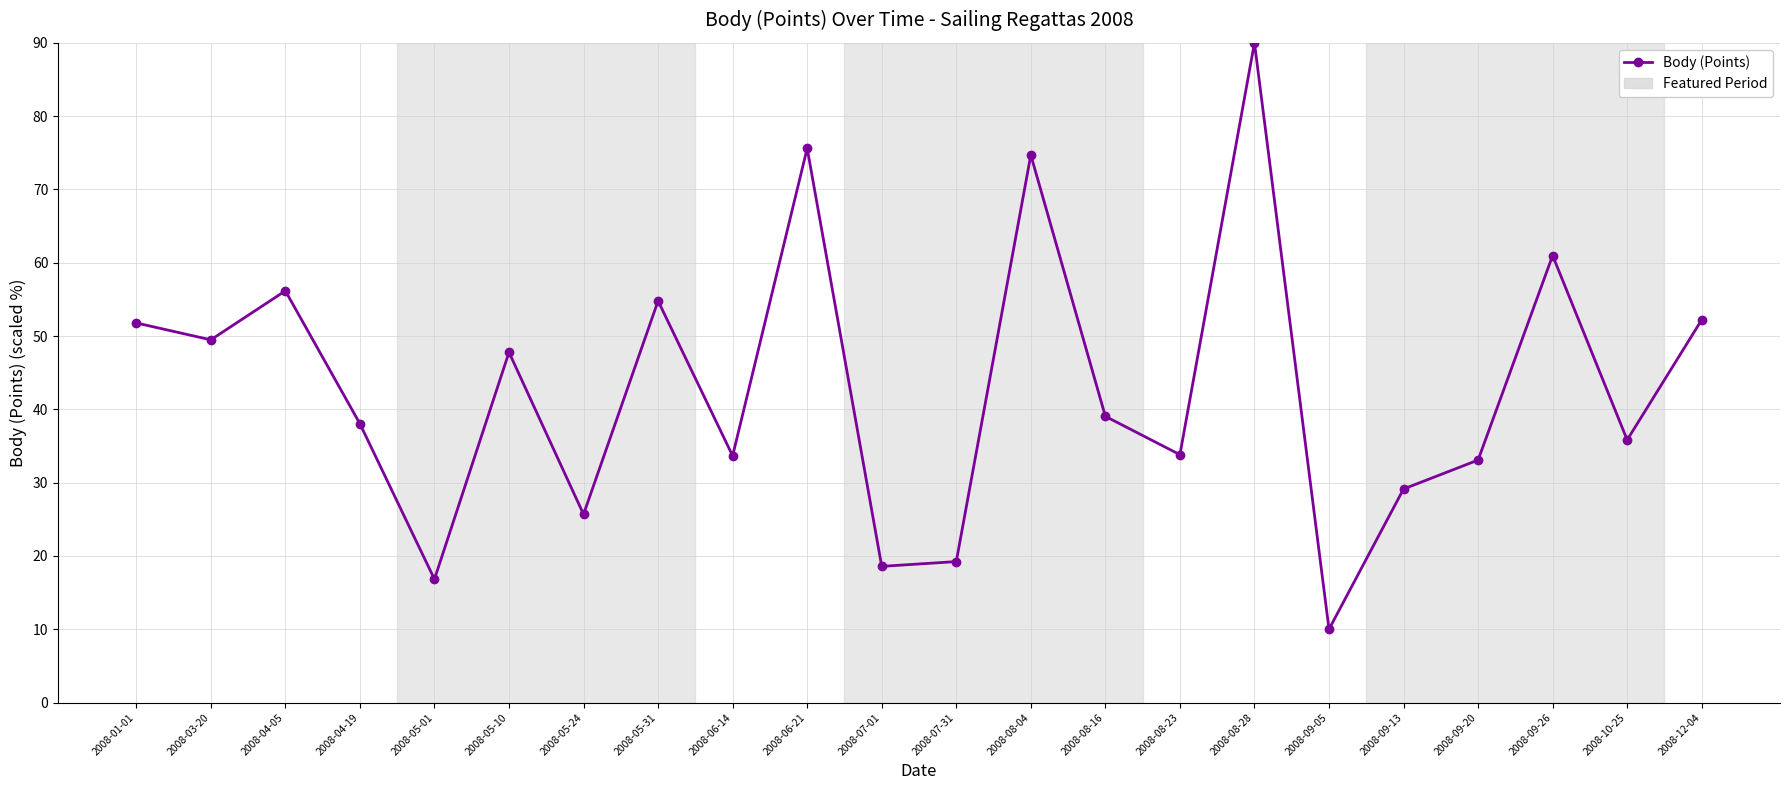

The chart shows a value of 57.7 at 2008-08-16. True or false?

False